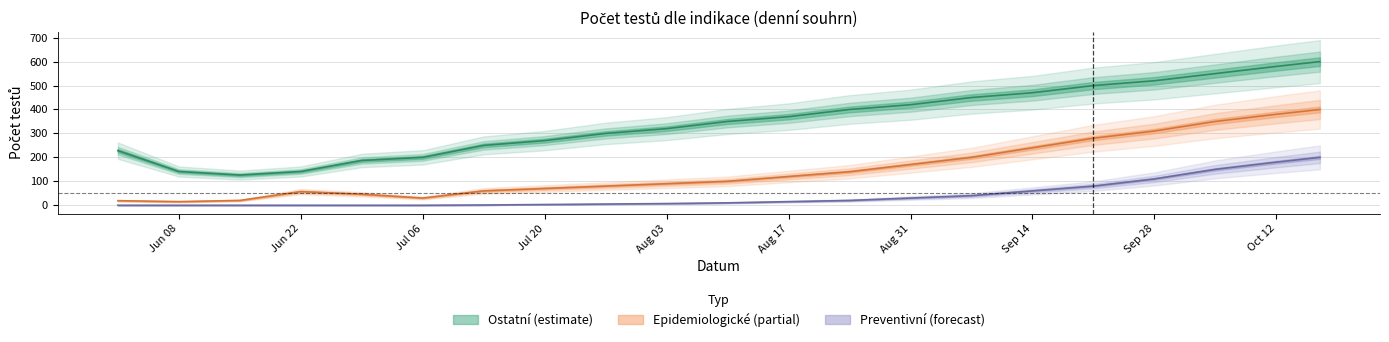

True or false: Epidemiologické and Preventivní odběrná cross at least once.

False